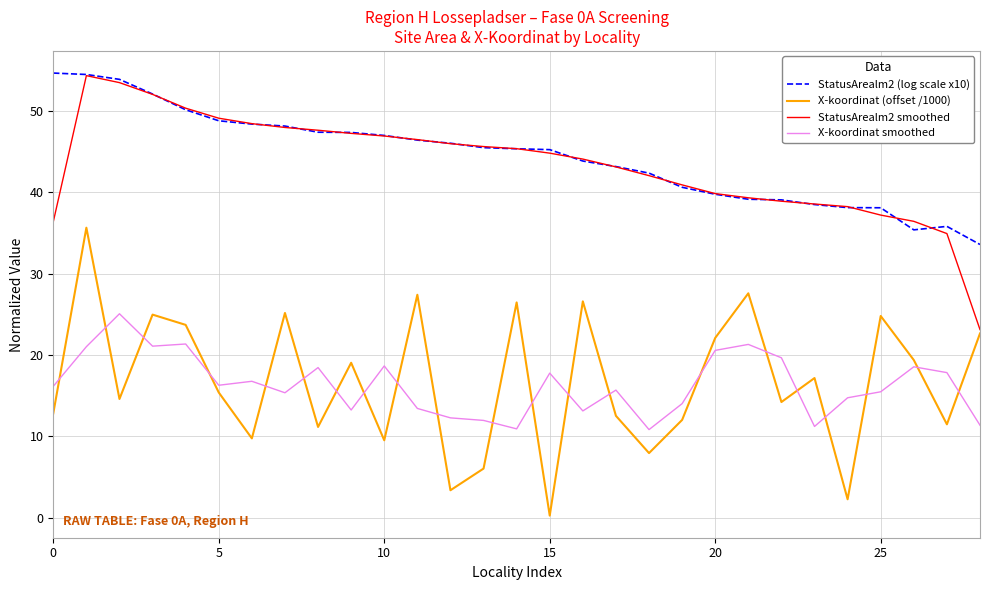

What is the highest value of the StatusArealm2 smoothed series?

54.3